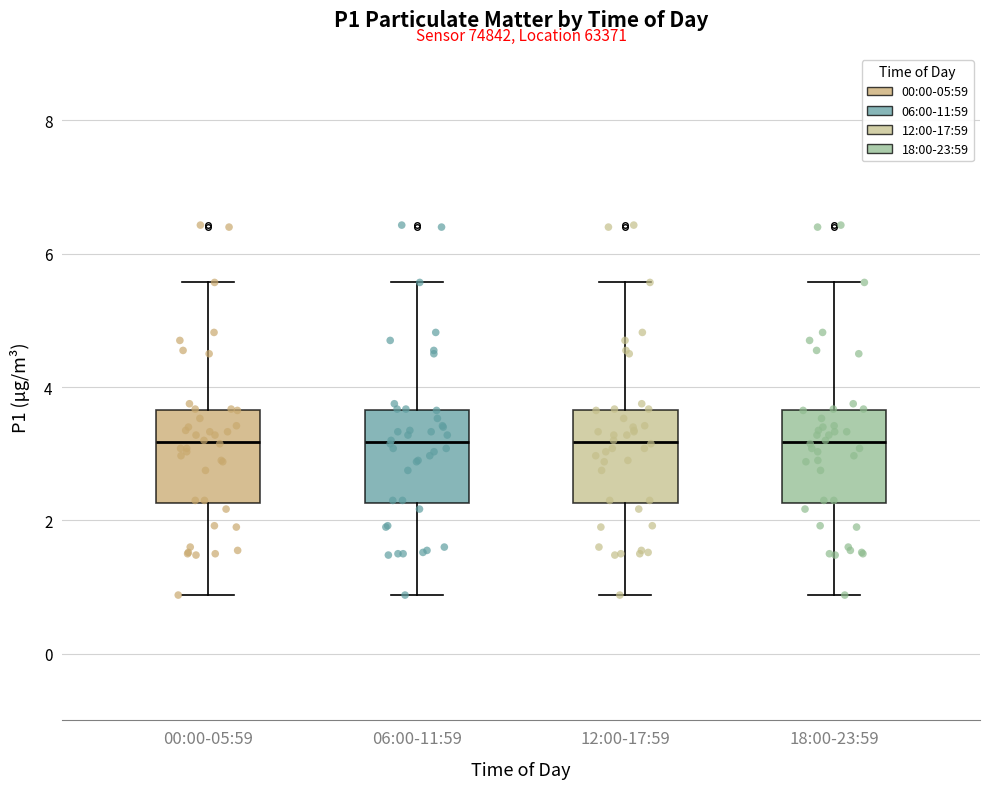

Where does the median line of the box for 06:00-11:59 sit on the y-axis? The values are not printed on the chart, so give them approximately, as read against the axis.

3.2